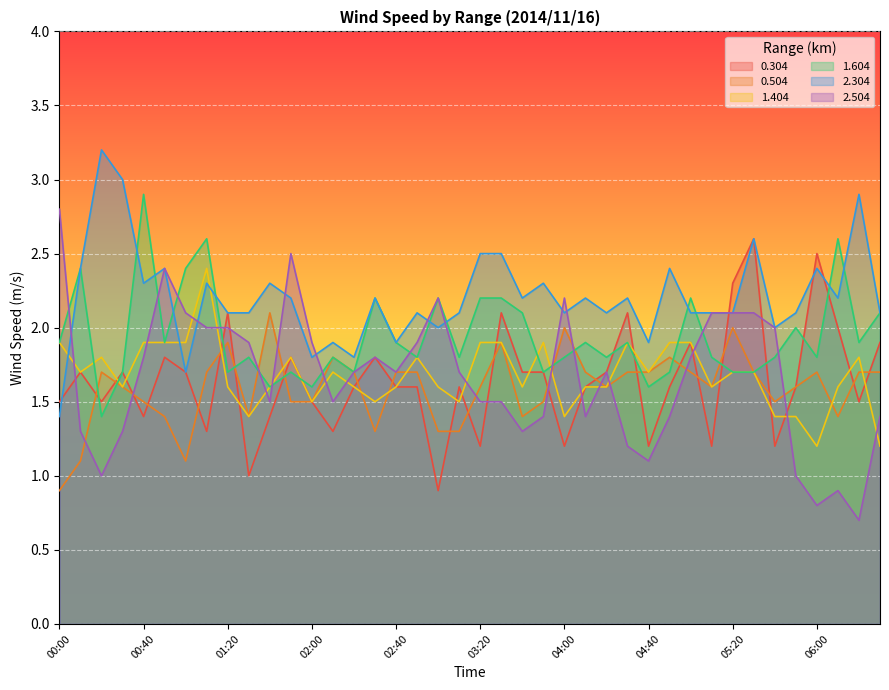

How many values in the 0.304 series exceed 1?

38